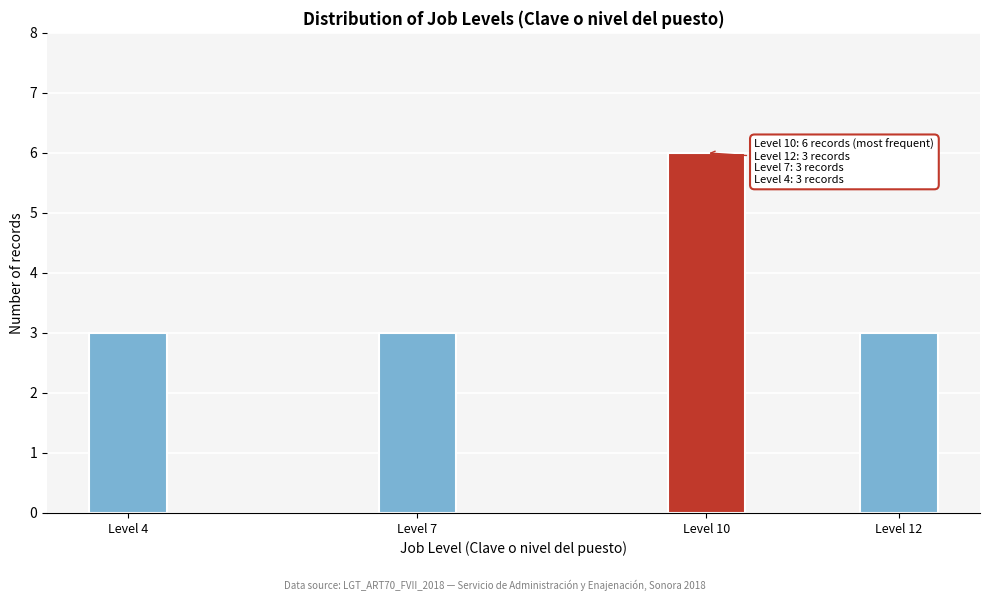

Reading right to left, what are all the values shown in this chart?

Level 12=3	Level 10=6	Level 7=3	Level 4=3